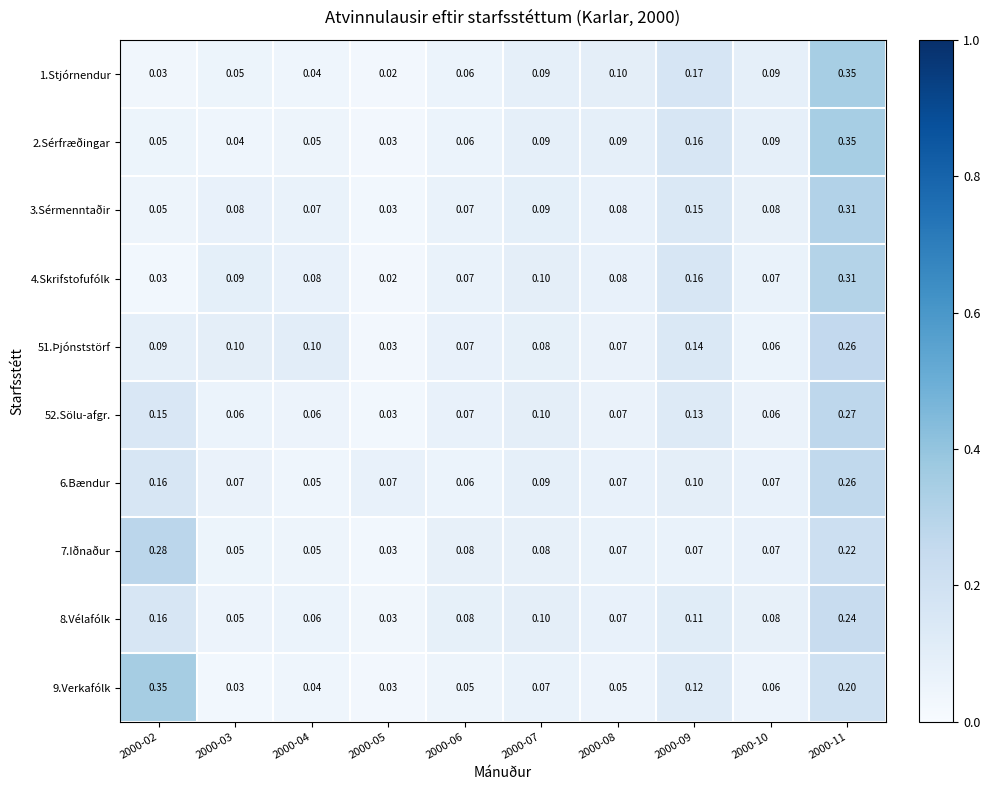

Which series has the widest spread of values?

1.Stjórnendur